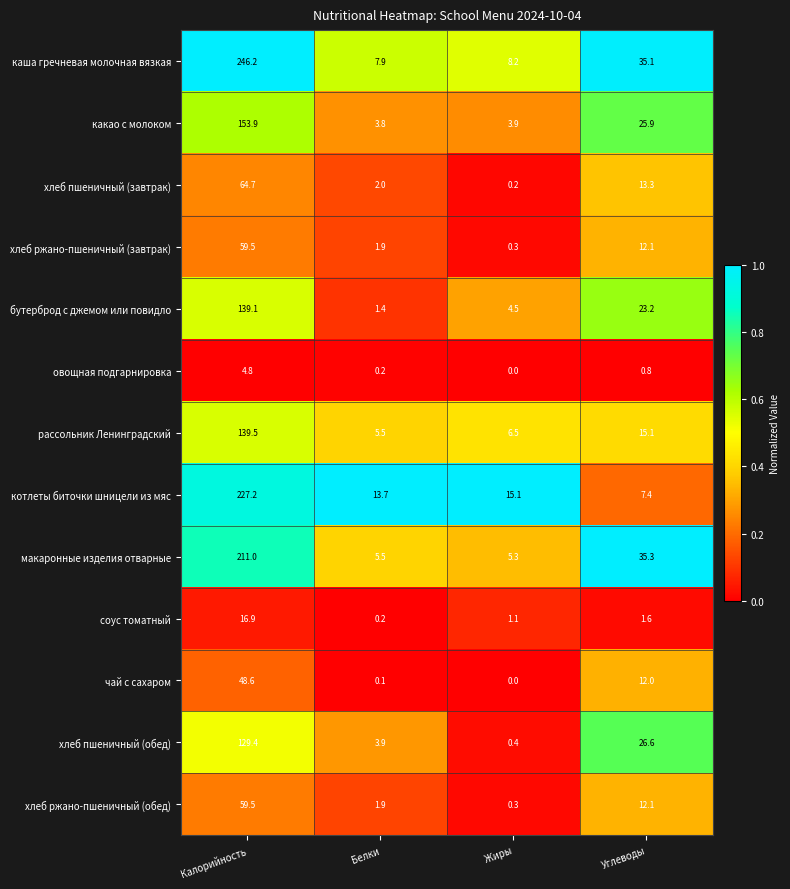

Which label corresponds to the smallest value in the chart?

Жиры